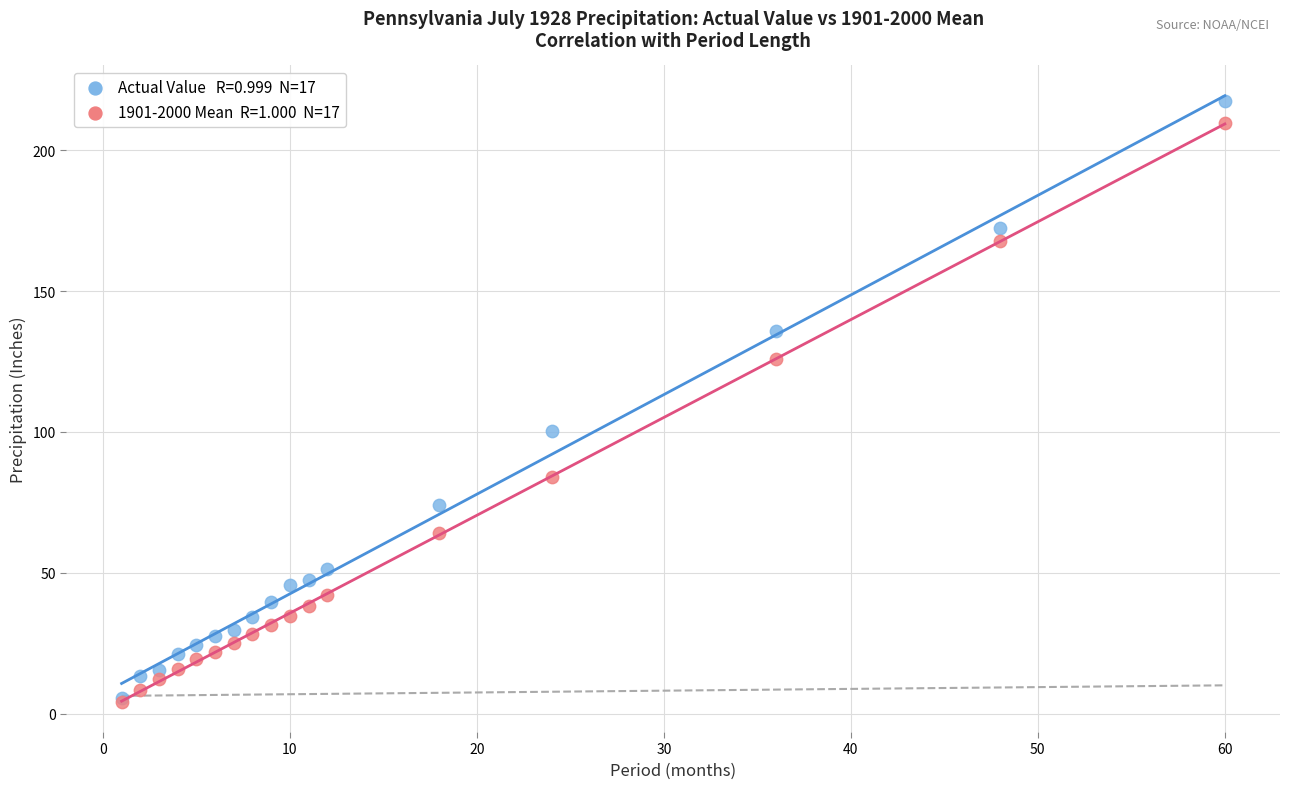

Across all series, what Y value is closest to 110?

100.2